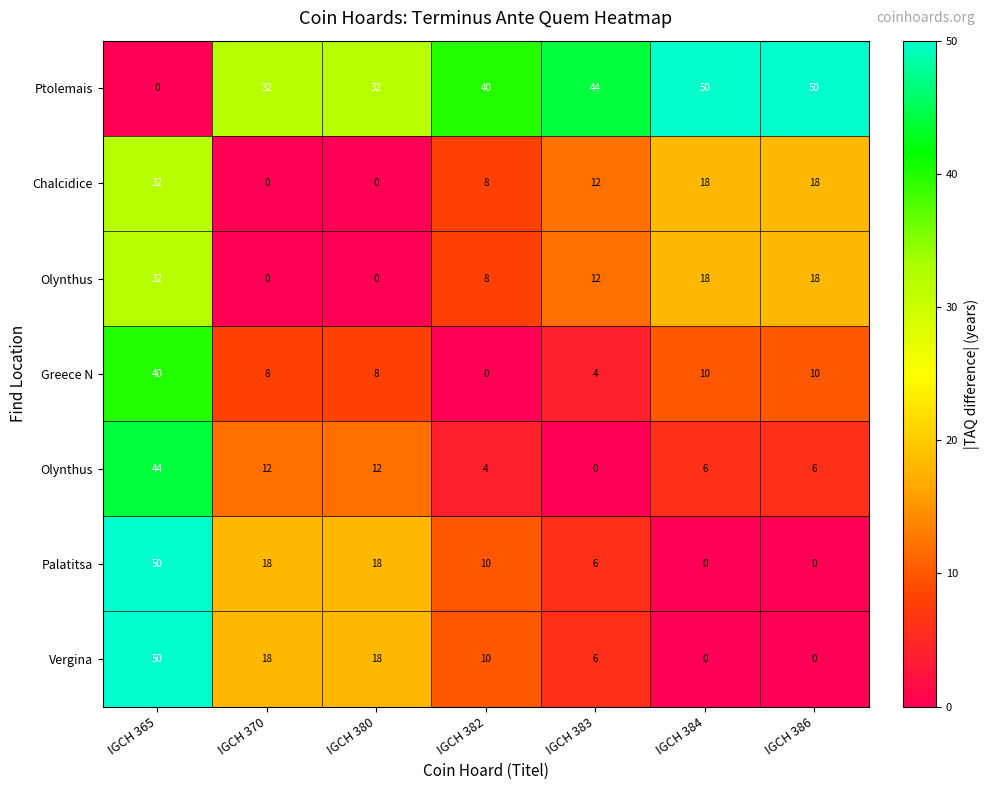

At which category is the sum across all series the highest?

IGCH 365